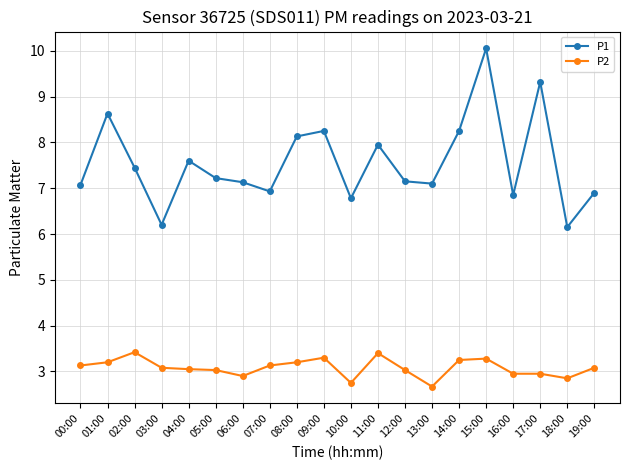

What is the approximate value of P1 at 08:00?

8.1